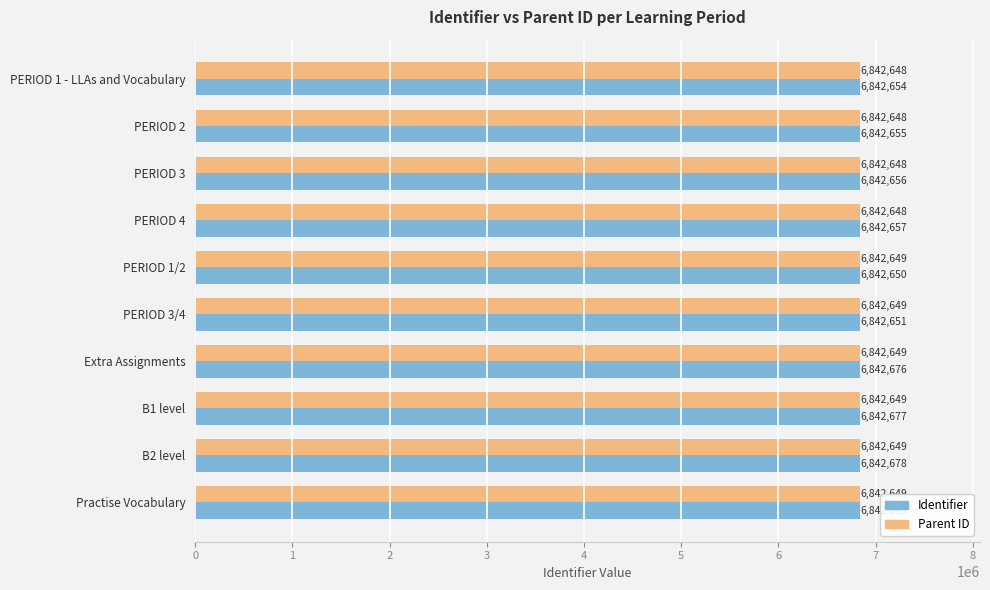

What is the sum of all Parent ID values?

68426486